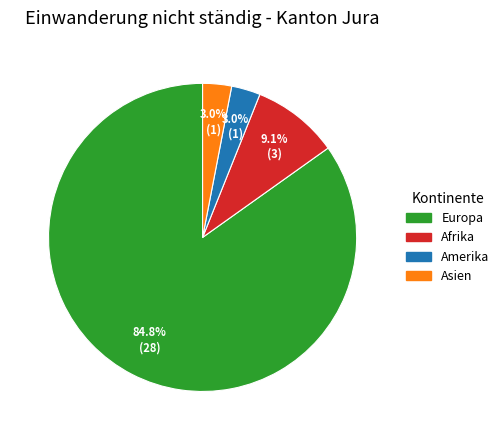

What portion of the pie excludes Amerika?

97.0%